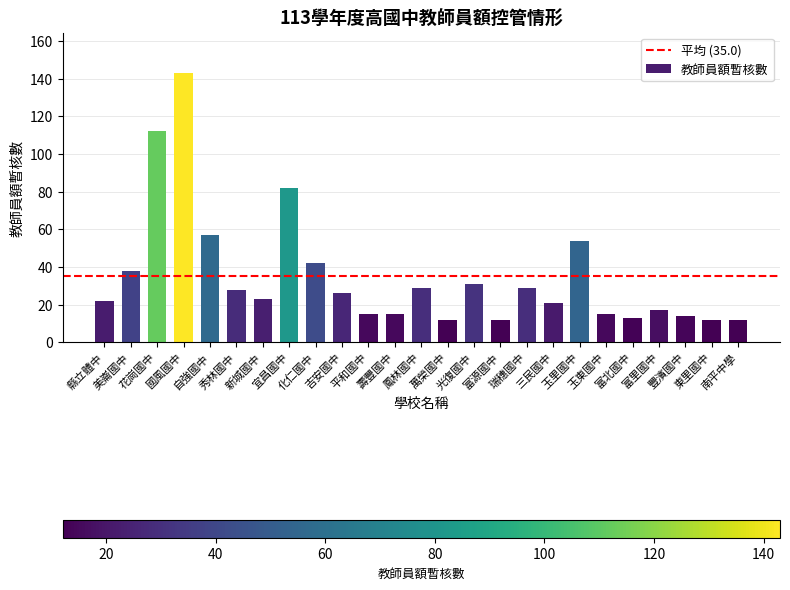

What is the difference between the maximum and second lowest values?

131